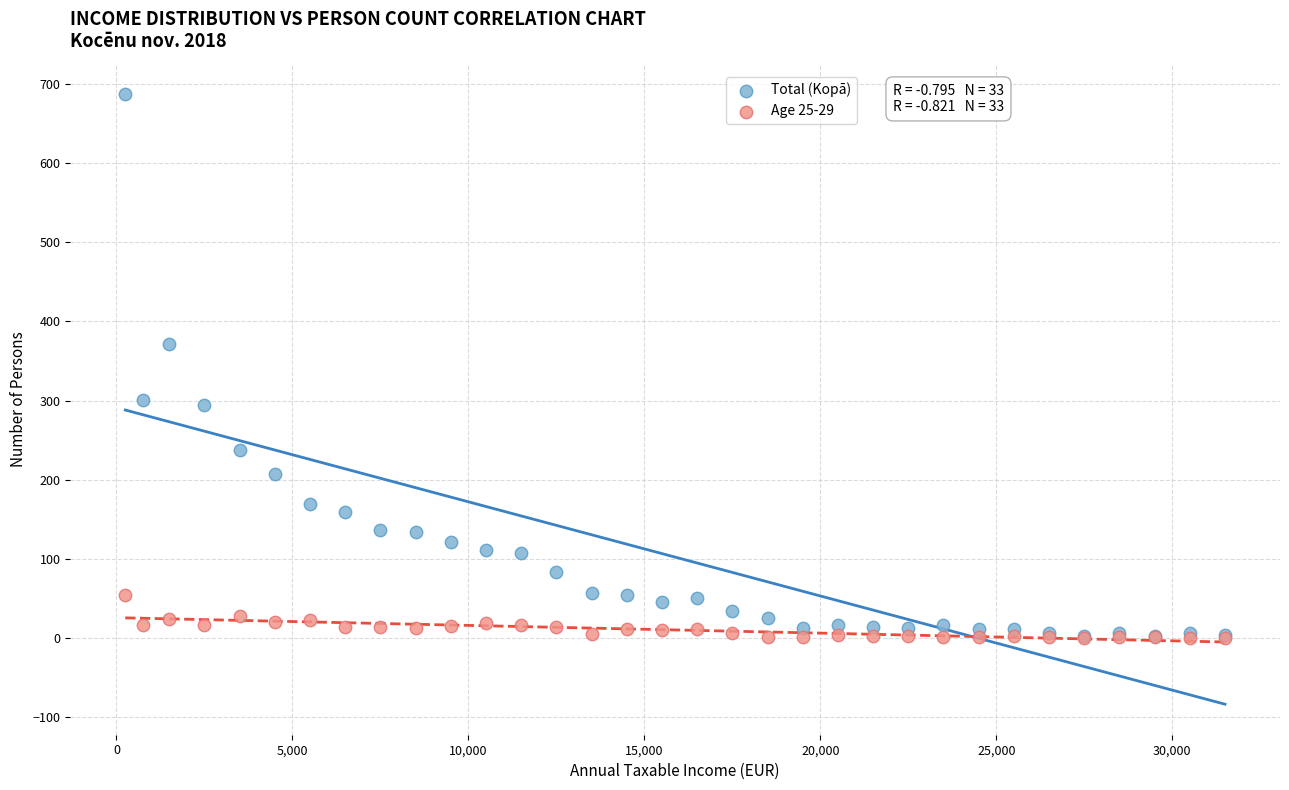

What are all the series names shown in the legend?

Total (Kopā), Age 25-29